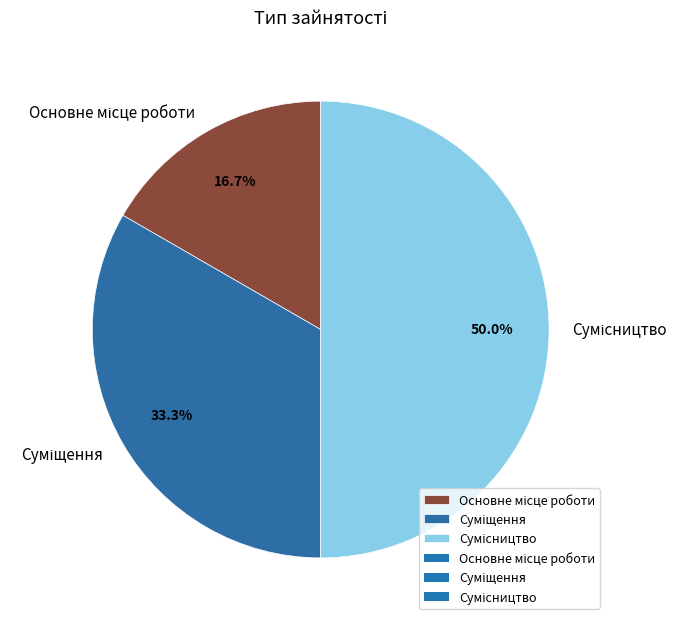

How many segments does this pie chart have?

3